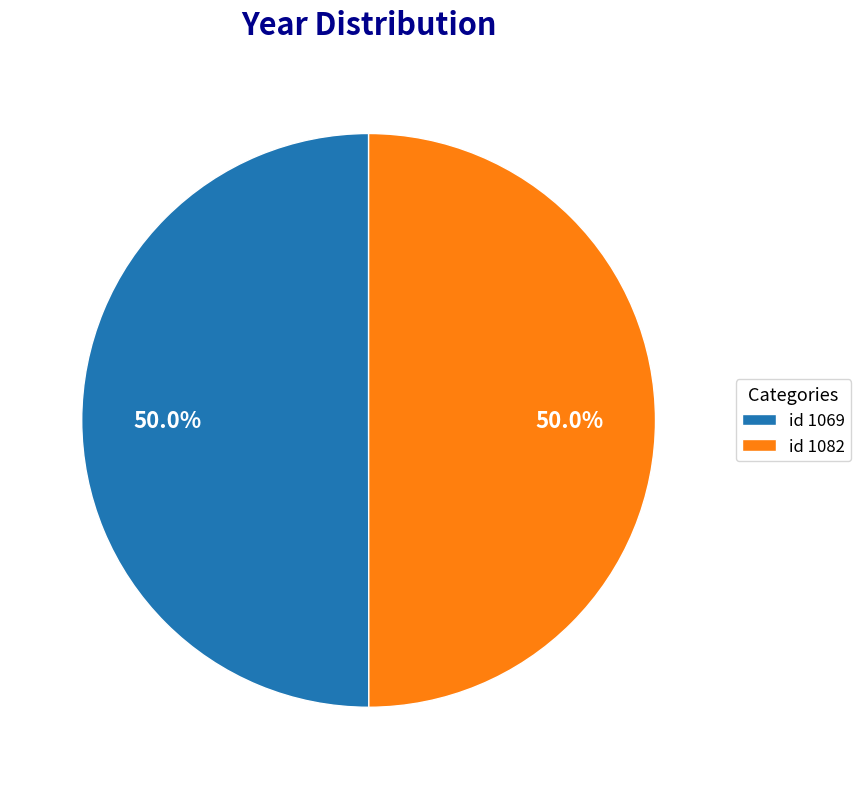

What is the ratio of the value at id 1082 to the value at id 1069?

1.0